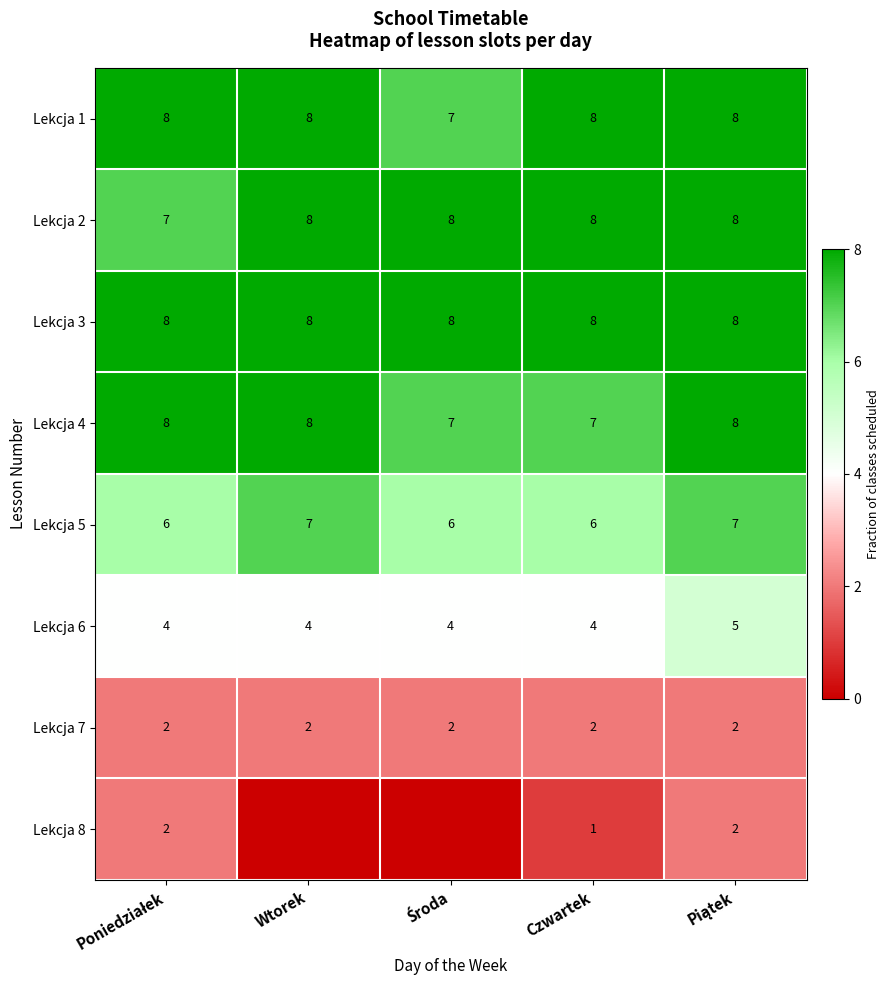

What is the lowest value of the Lekcja 3 series?

8